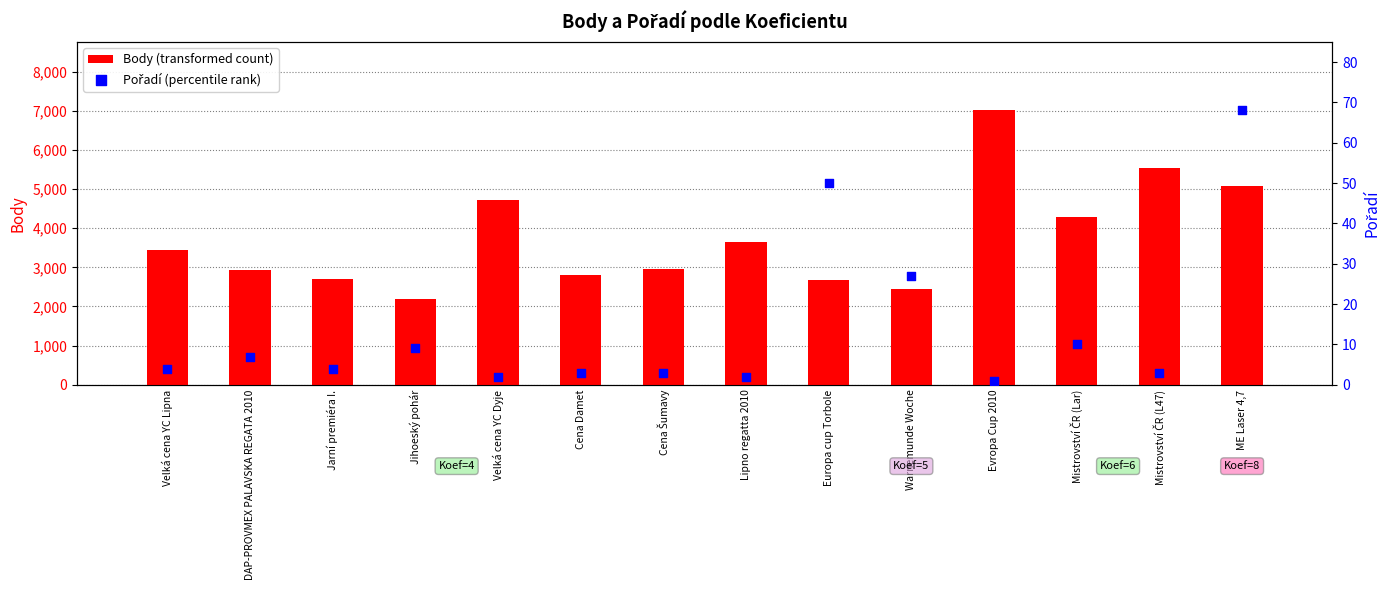

Which series has the largest total across all categories?

Body (transformed count)